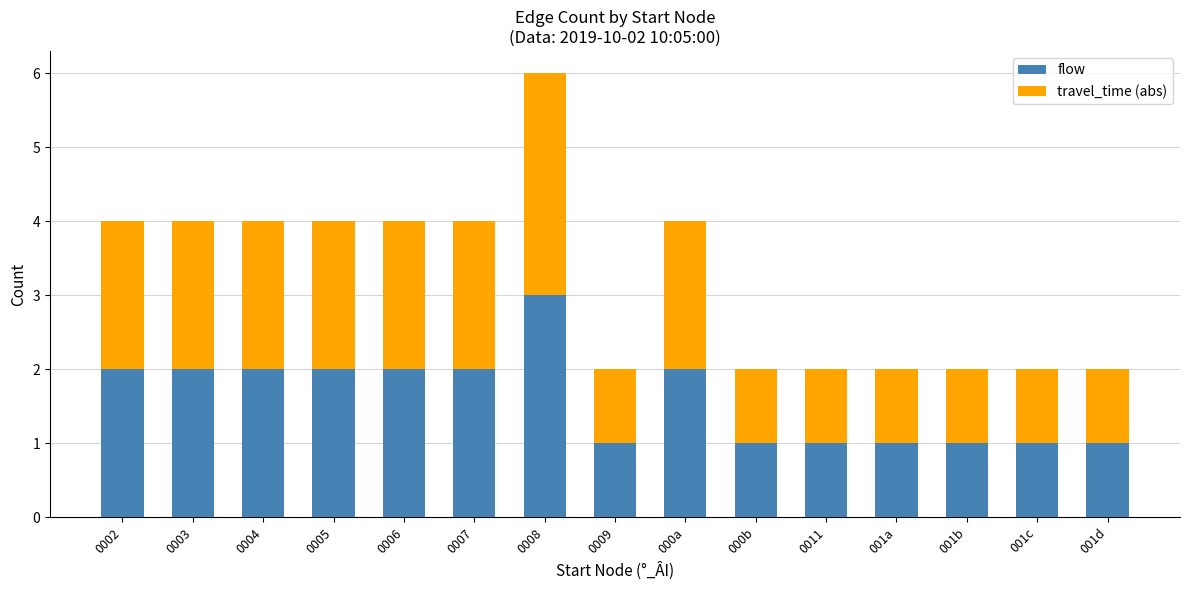

Which category has the highest value in the flow series?

0008